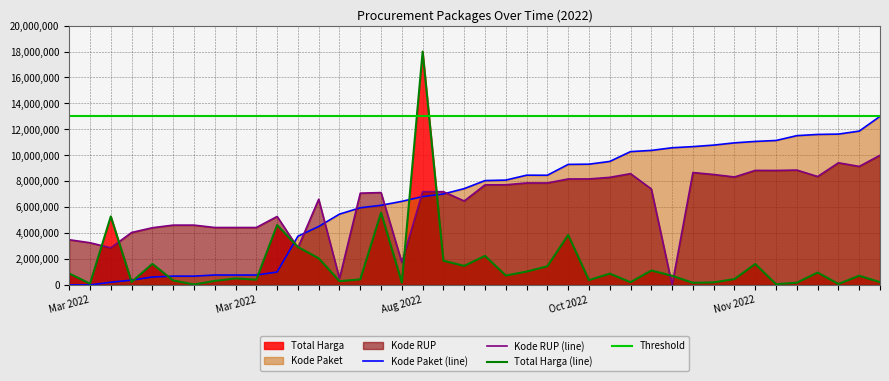

List the labels in order of Total Harga (line) value, largest first.

17, 15, Aug 2022, 10, 24, 11, 20, 12, 18, Nov 2022, 33, 19, 23, 28, 22, 36, Mar 2022, 26, 21, 29, 38, 8, 32, 14, 9, 25, 5, 7, 13, Oct 2022, 39, 27, 31, 16, 35, 30, Mar 2022, 37, 34, 6